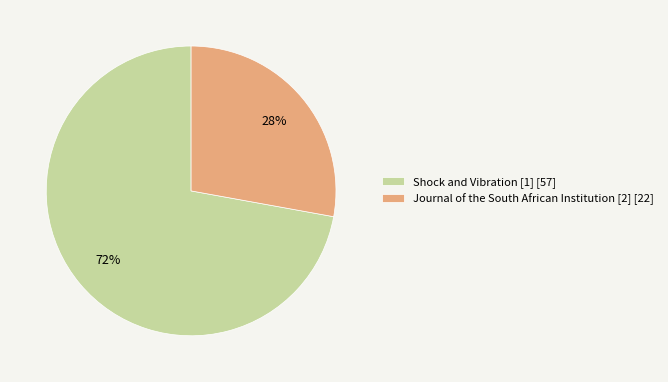

To the nearest percent, what portion does Journal of the South African Institution [2] represent?

28%